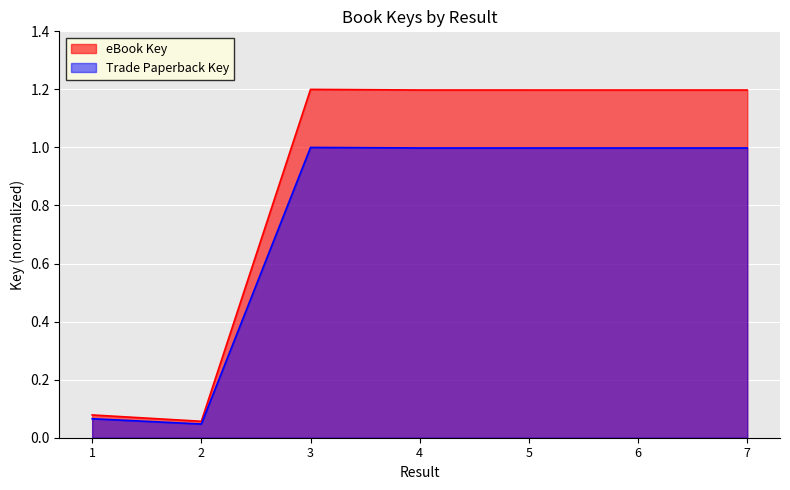

Reading left to right, extract all data points from this chart.

eBook Key: 1=0.1	2=0.1	3=1.2	4=1.2	5=1.2	6=1.2	7=1.2
Trade Paperback Key: 1=0.1	2=0.0	3=1.0	4=1.0	5=1.0	6=1.0	7=1.0